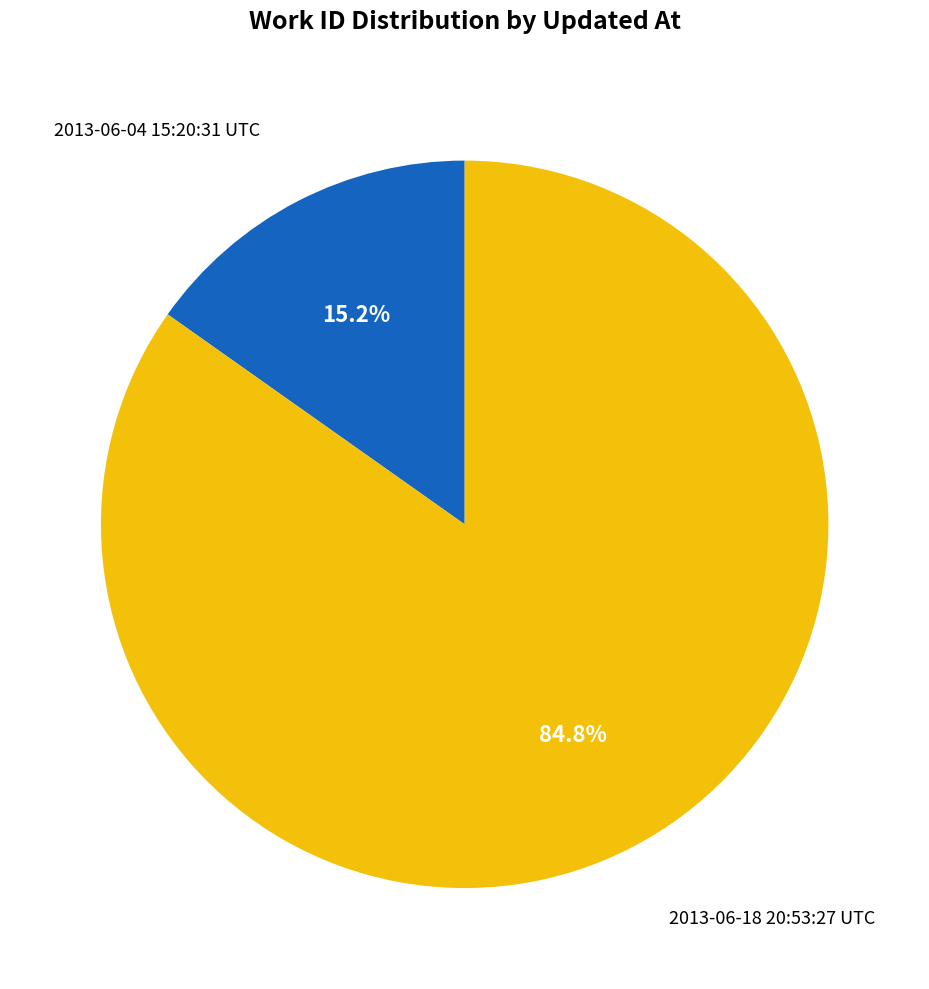

Is the sum of 2013-06-04 15:20:31 UTC and 2013-06-18 20:53:27 UTC greater than half?

Yes